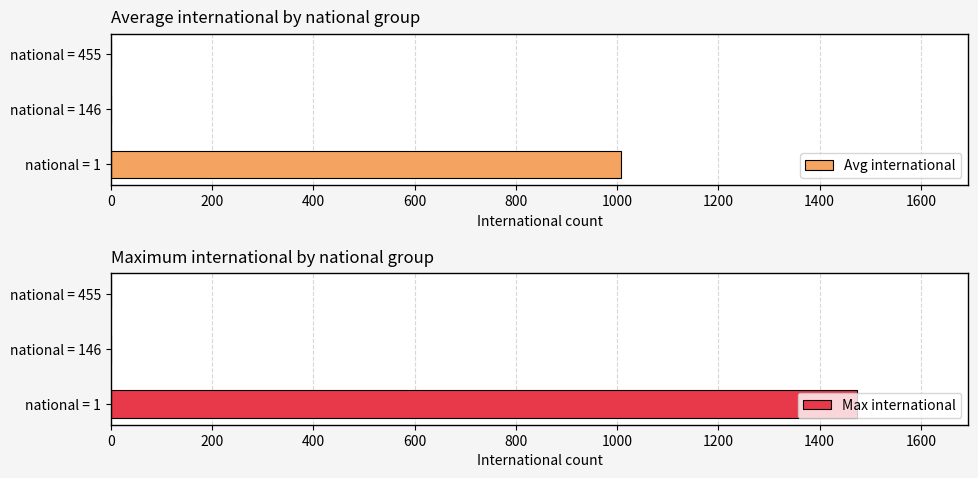

Reading left to right, transcribe all the data shown in this chart.

Avg international: 1007.2	0.0	0.0
Max international: 1473.0	0.0	0.0